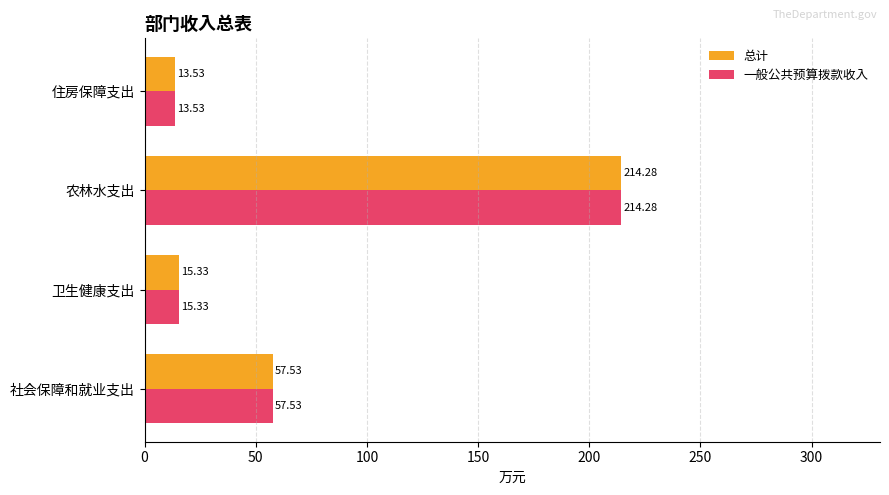

What is the total value across all series at 卫生健康支出?

30.7